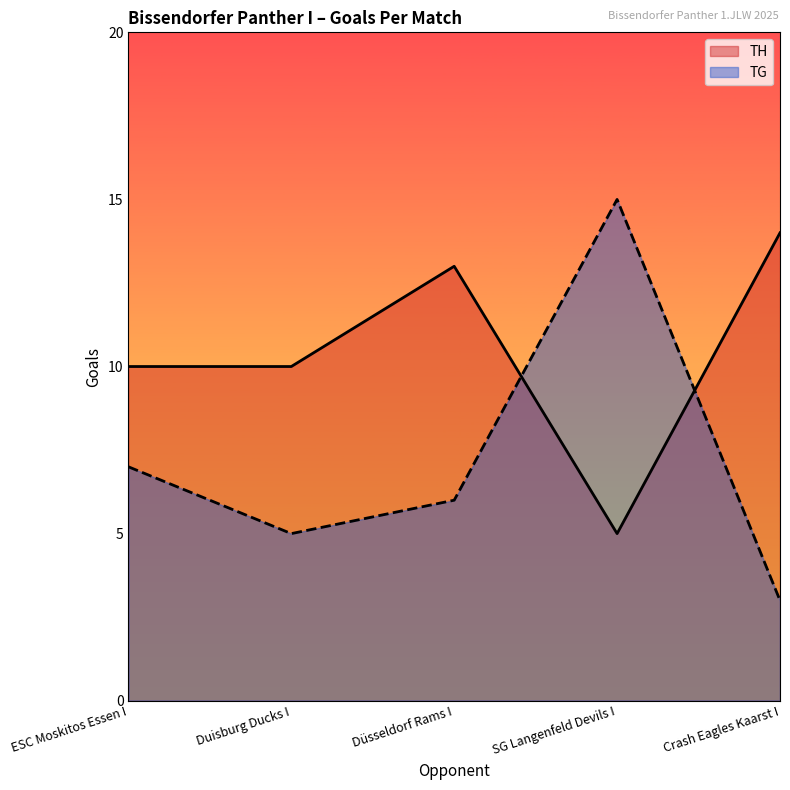

Reading right to left, list all the values displayed in this chart.

TH: 14	5	13	10	10
TG: 3	15	6	5	7